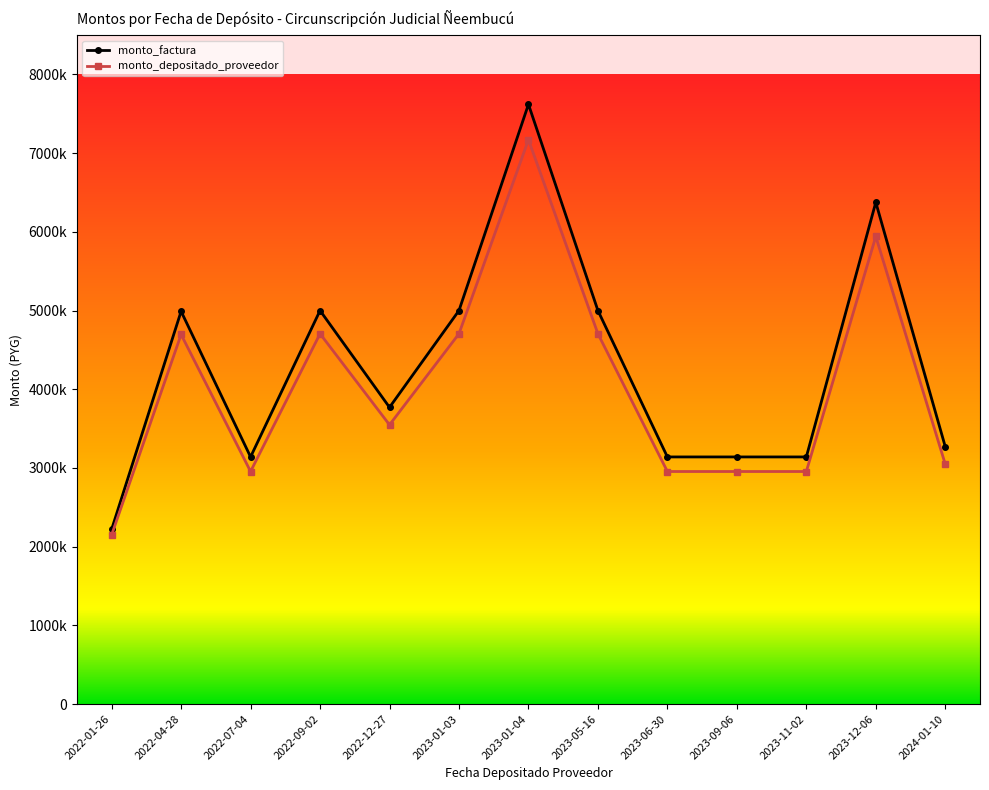

Does the chart display data point markers on the line(s)?

Yes